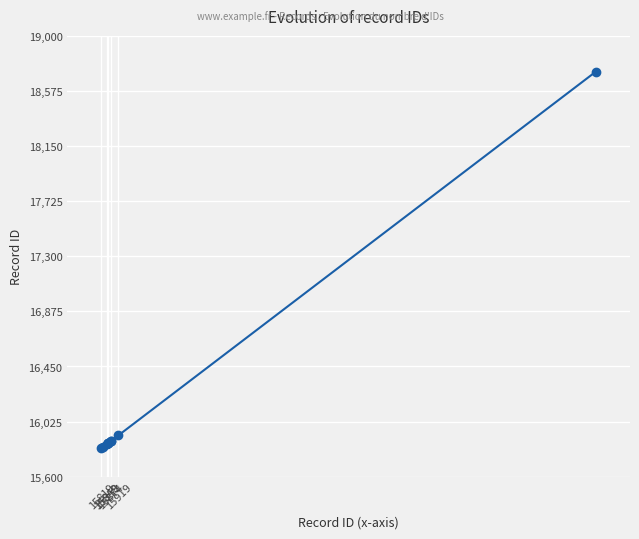

What is the difference between the maximum and second lowest values?

2894